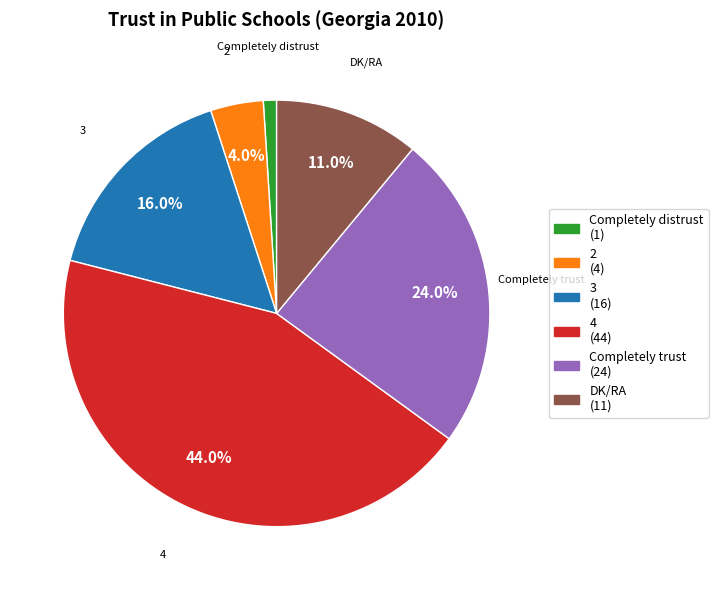

Does DK/RA account for over 50% of the chart?

No